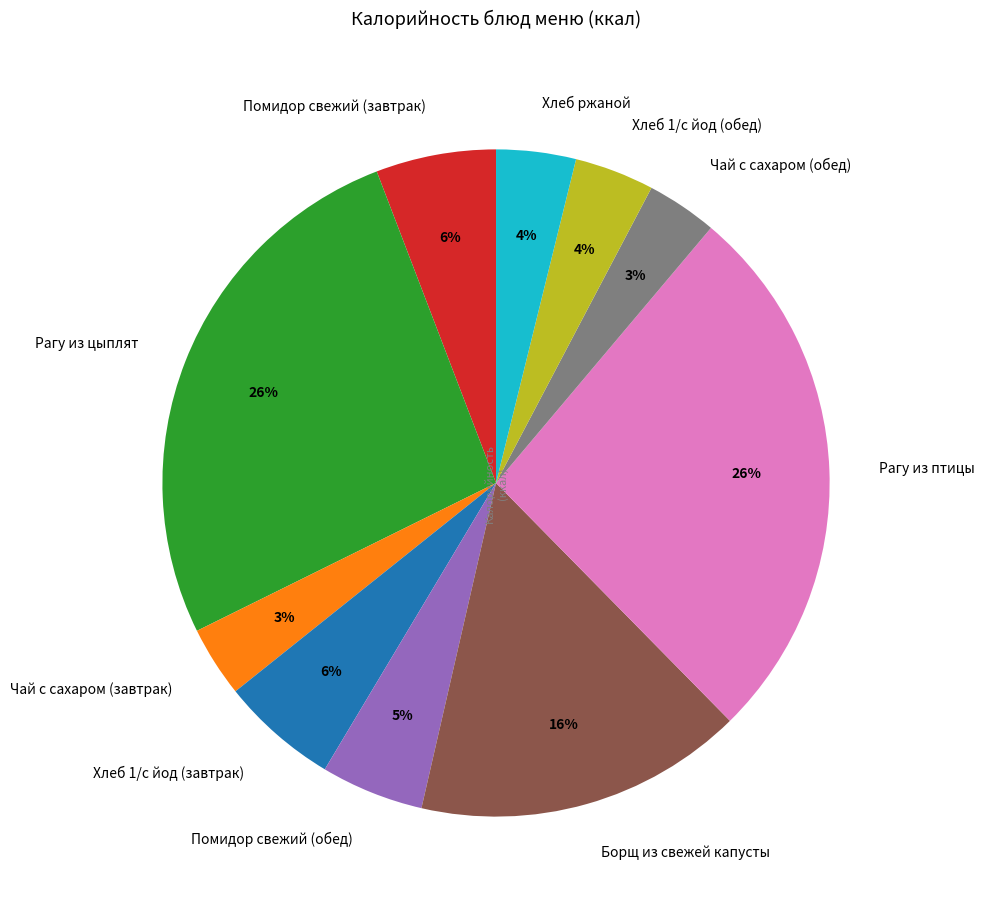

Do Рагу из птицы and Чай с сахаром (завтрак) together represent more than half of the pie?

No